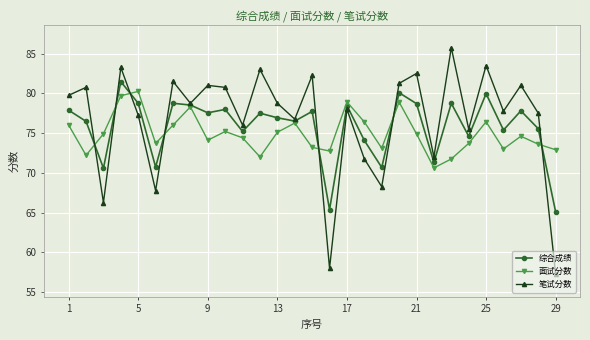

What is the lowest value of the 综合成绩 series?

65.1